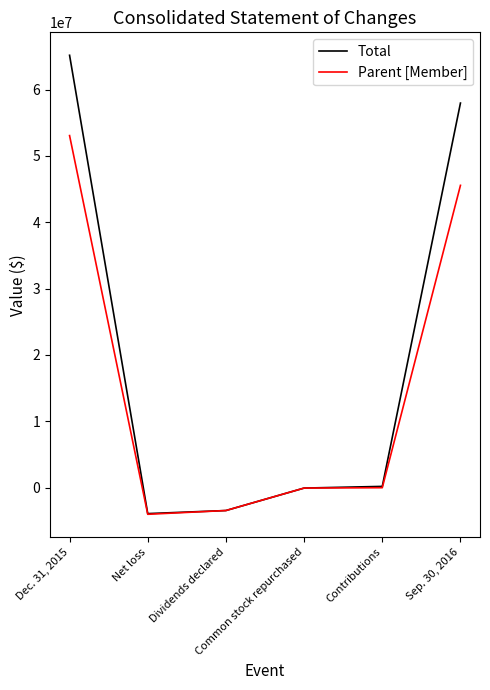

What is the minimum value shown in the chart?

-4005415